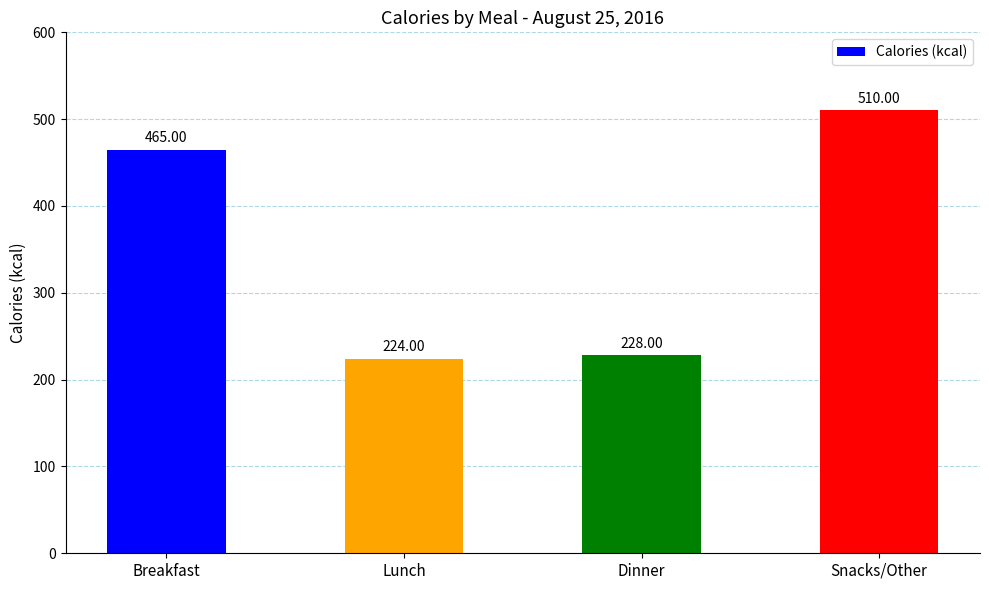

List the labels in order of value, largest first.

Snacks/Other, Breakfast, Dinner, Lunch